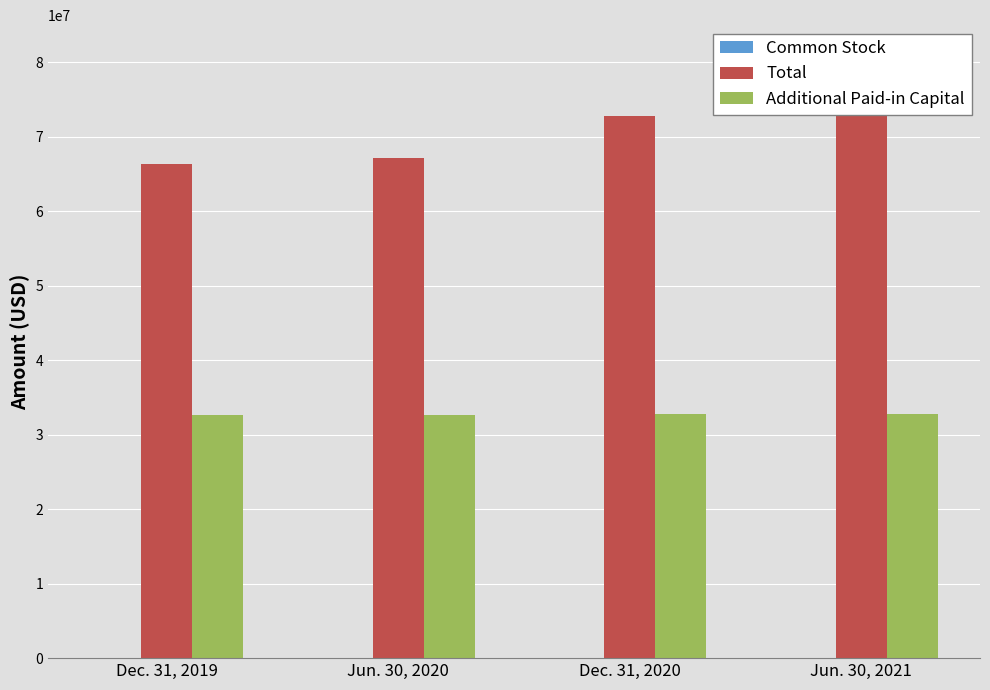

What is the difference between the maximum and minimum values in the Additional Paid-in Capital series?

124800